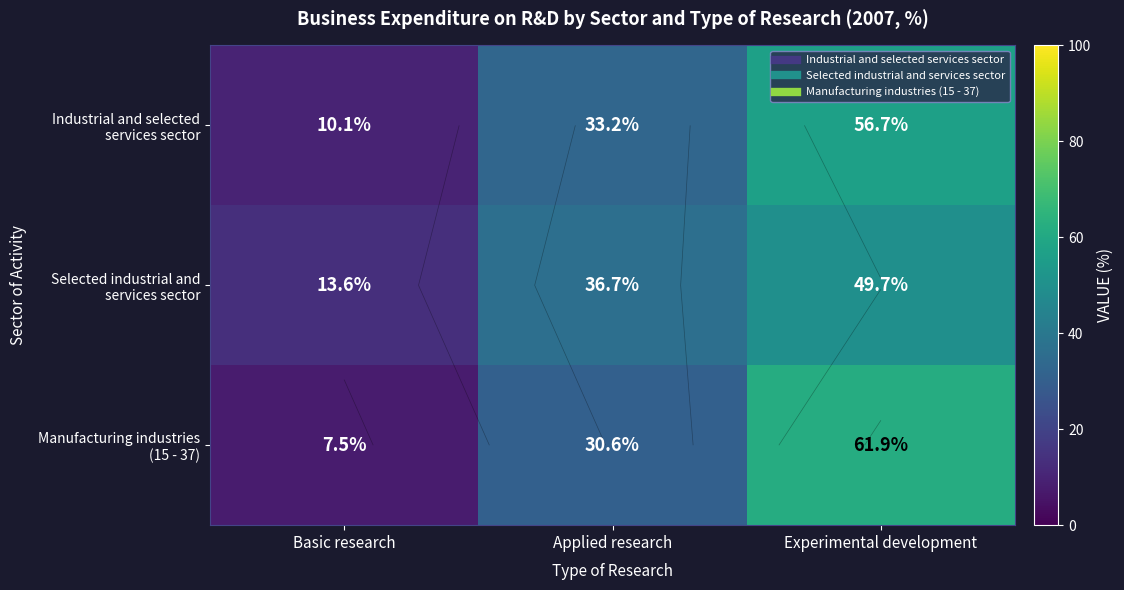

What is the smallest value displayed?

7.5